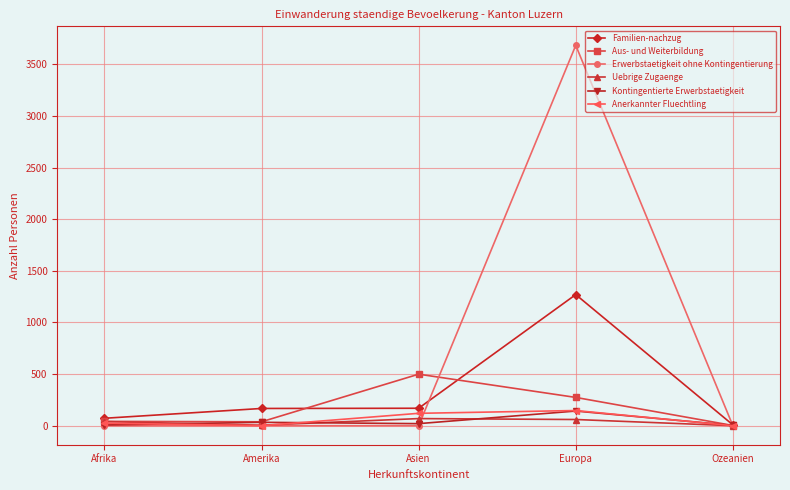

What is the maximum value shown in the chart?

3684